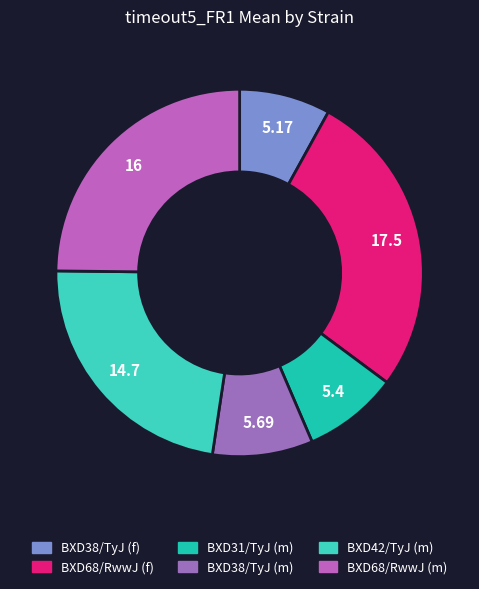

Count the number of slices in the pie.

6